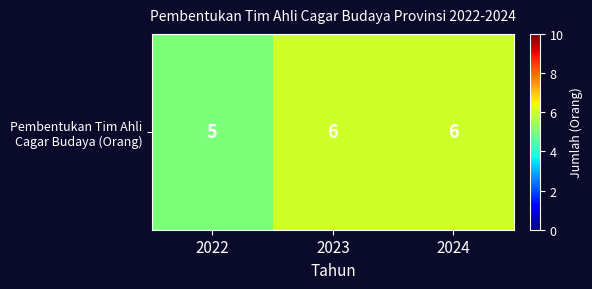

What is the sum of the values at 2022 and 2024?

11